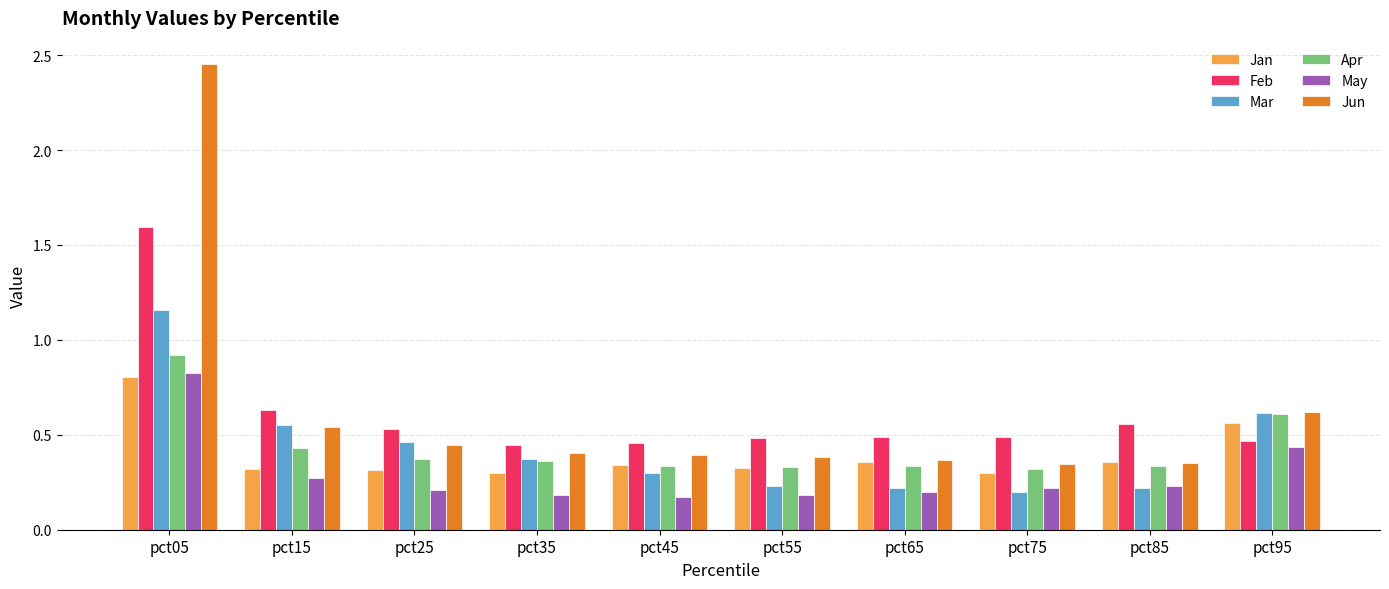

Which series has the largest range (max minus min)?

Jun